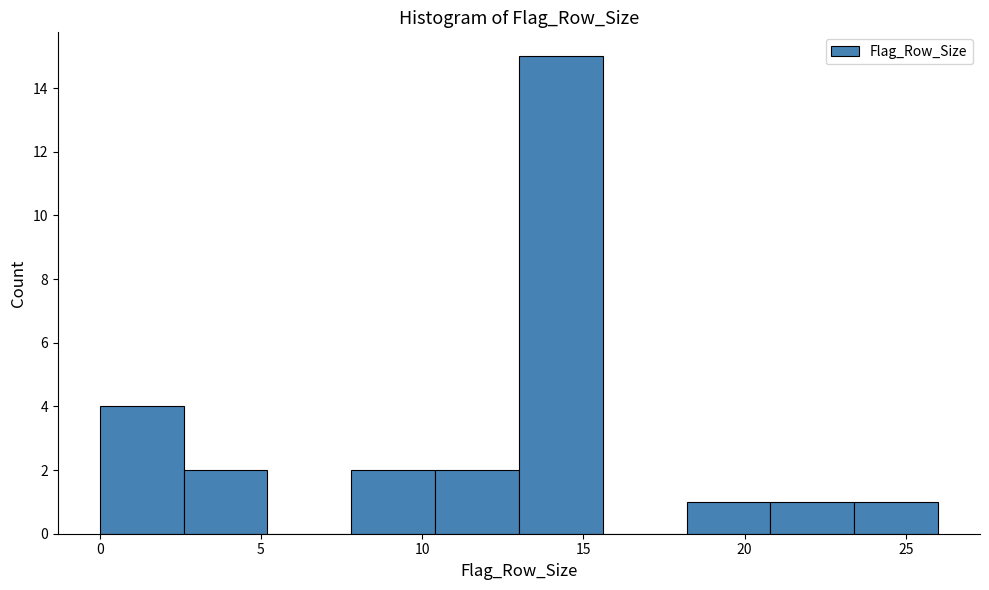

Over which range of the x-axis is the bar tallest?

13.0 to 15.6